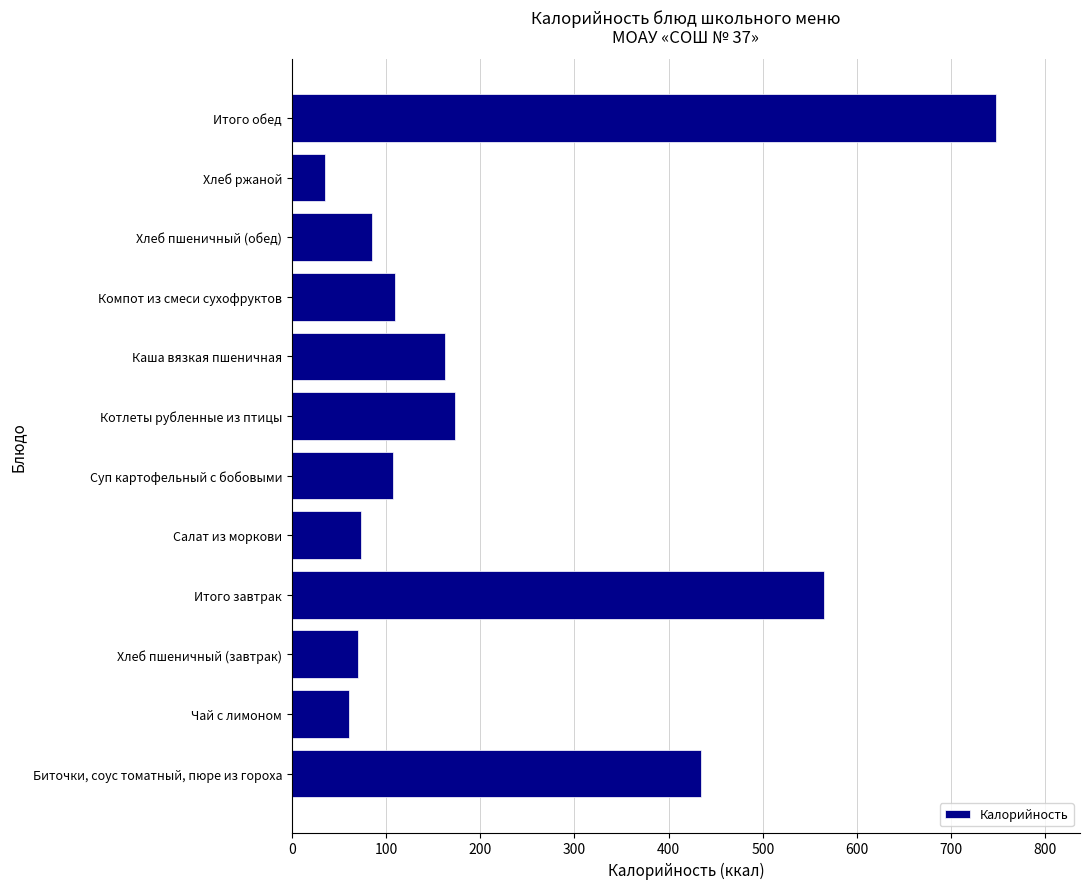

Which label corresponds to the smallest value in the chart?

Хлеб ржаной